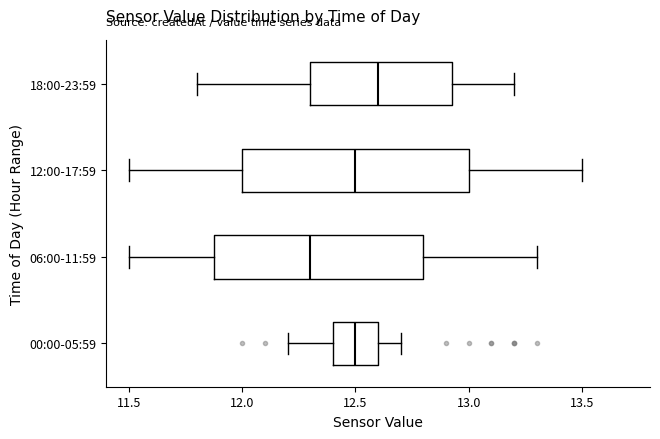

Which box has the furthest to the right median line?

18:00-23:59